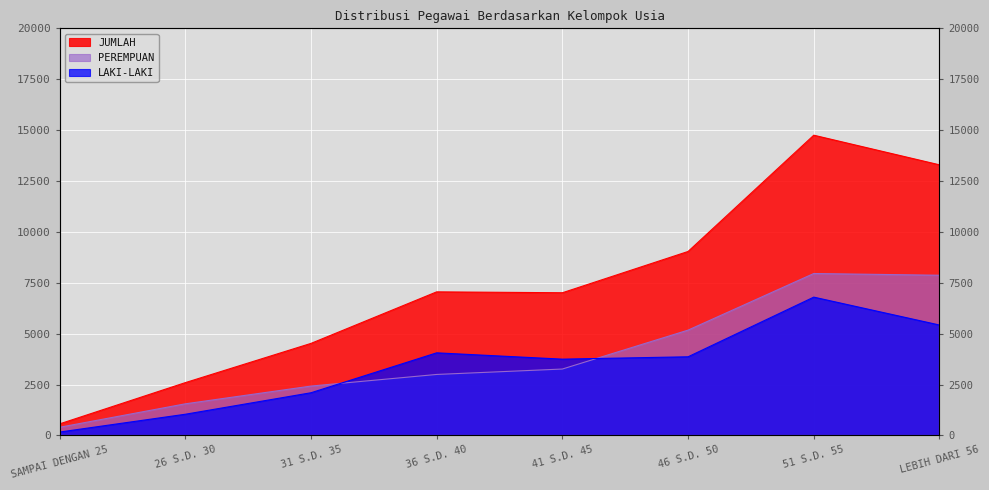

What is the value of the JUMLAH point at the 6th from the left?

9038